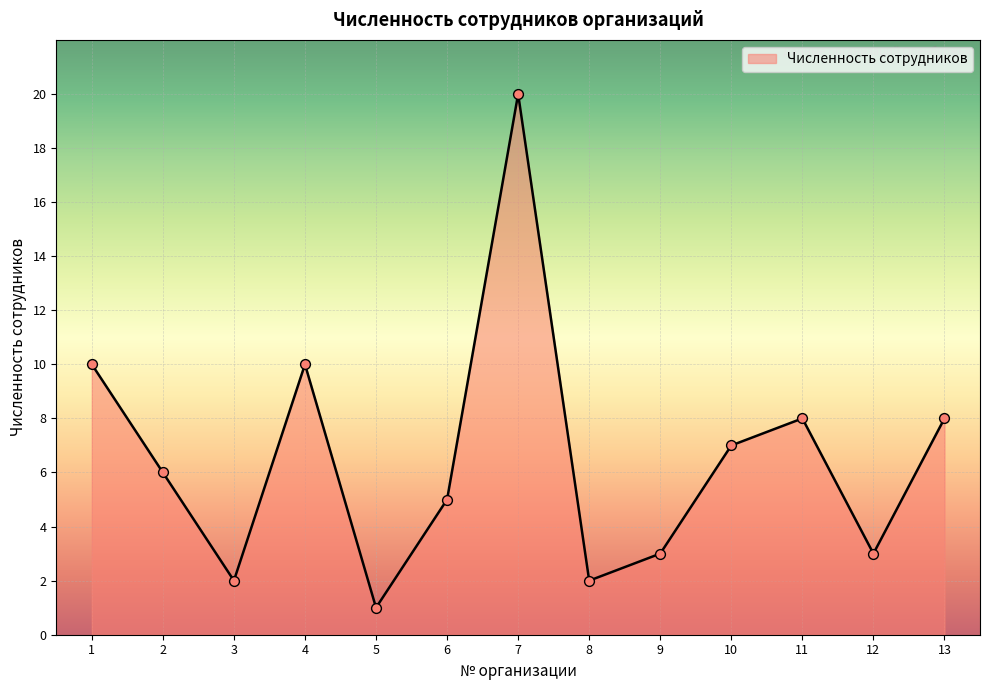

Which has a higher value, 8 or 12?

12